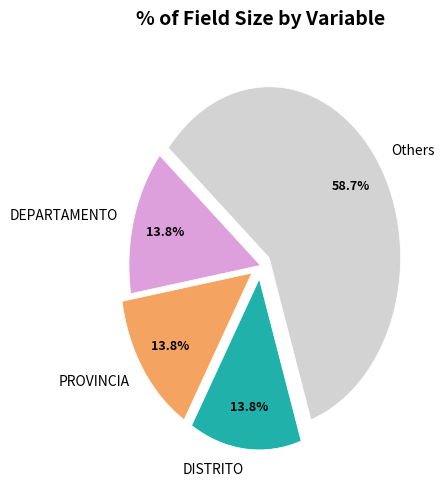

Do DISTRITO and DEPARTAMENTO together represent more than half of the pie?

No